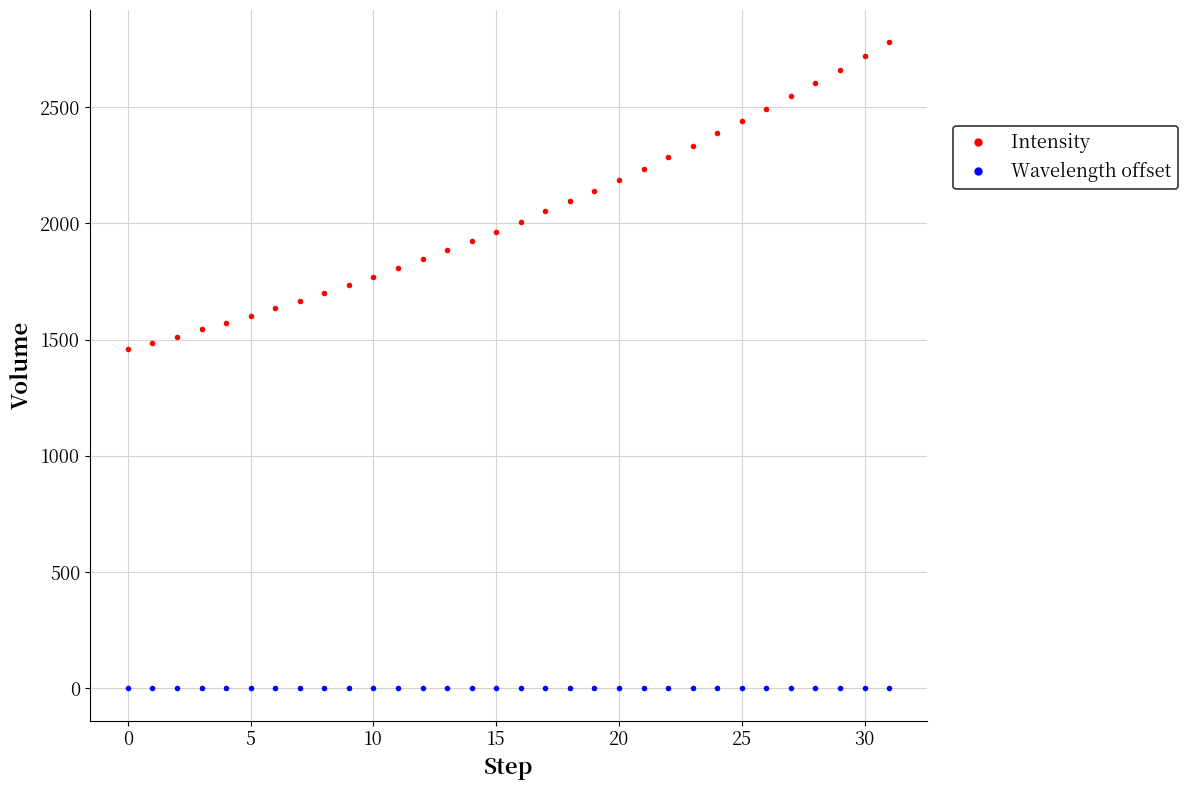

What is the average value of the Intensity series?

2033.2